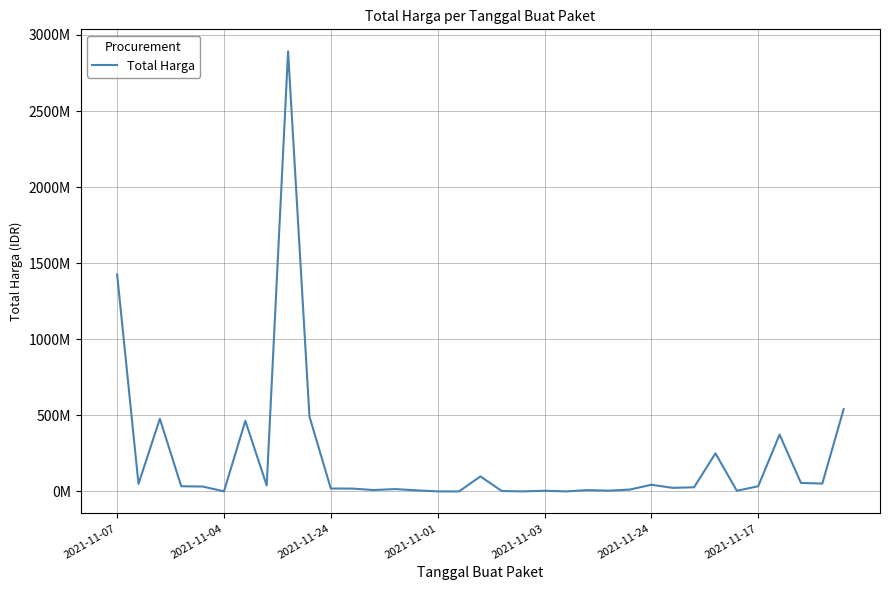

Does the chart have visible grid lines?

Yes